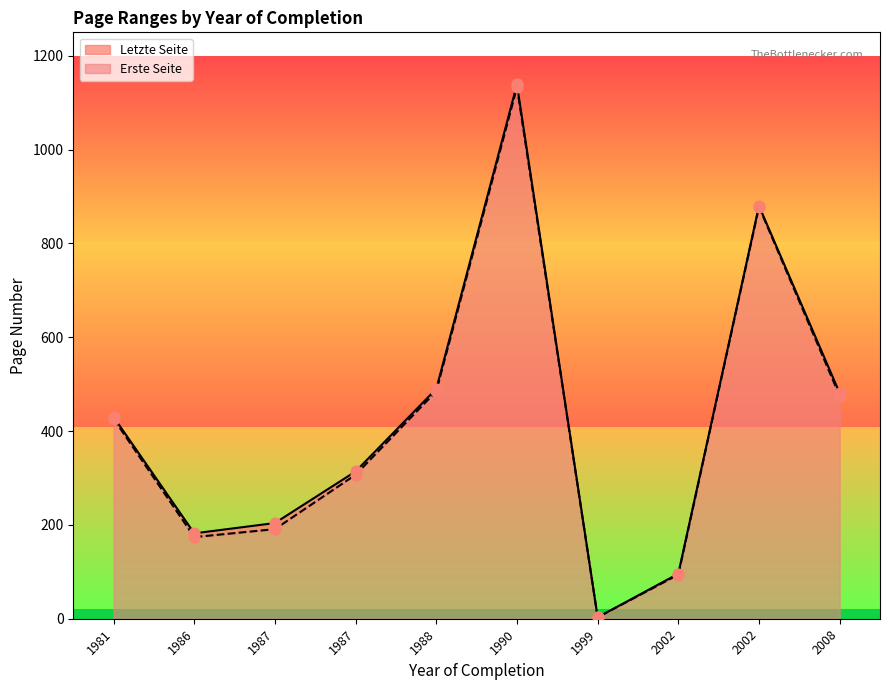

Which series contains the highest Y value?

Letzte Seite